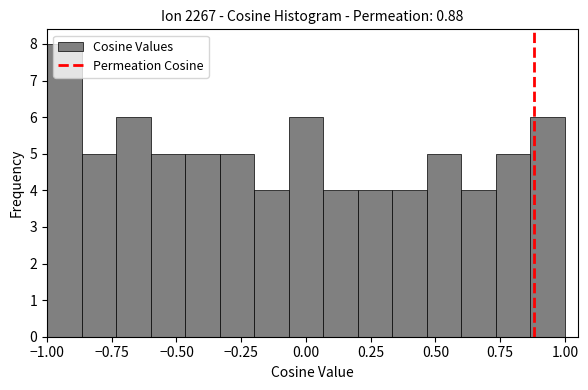

Read against the x-axis, roughly where is the centre of the tallest bar?

-0.95